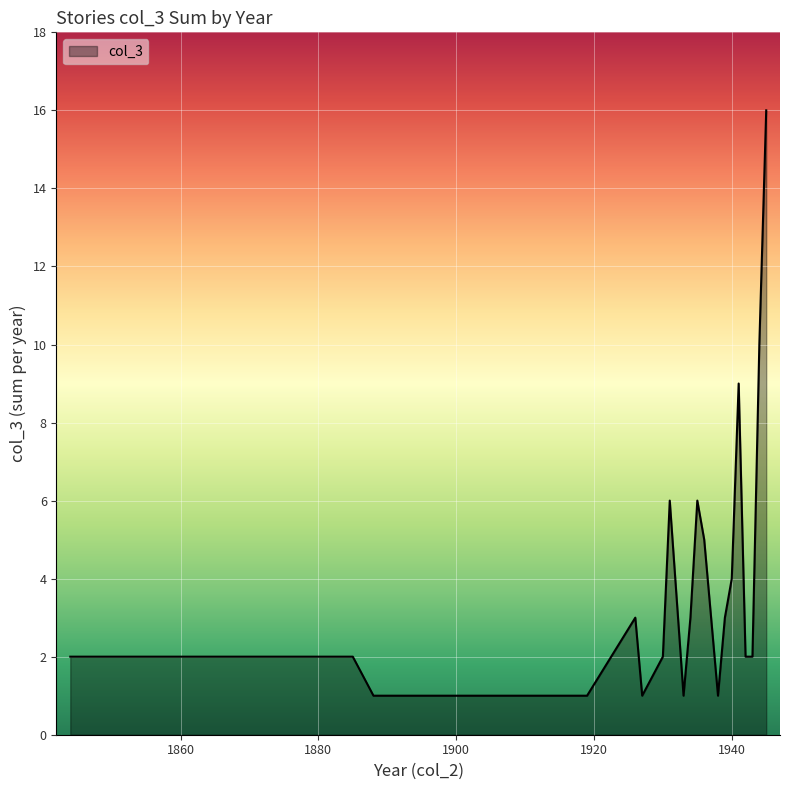

What is the difference between the maximum and minimum values?

15